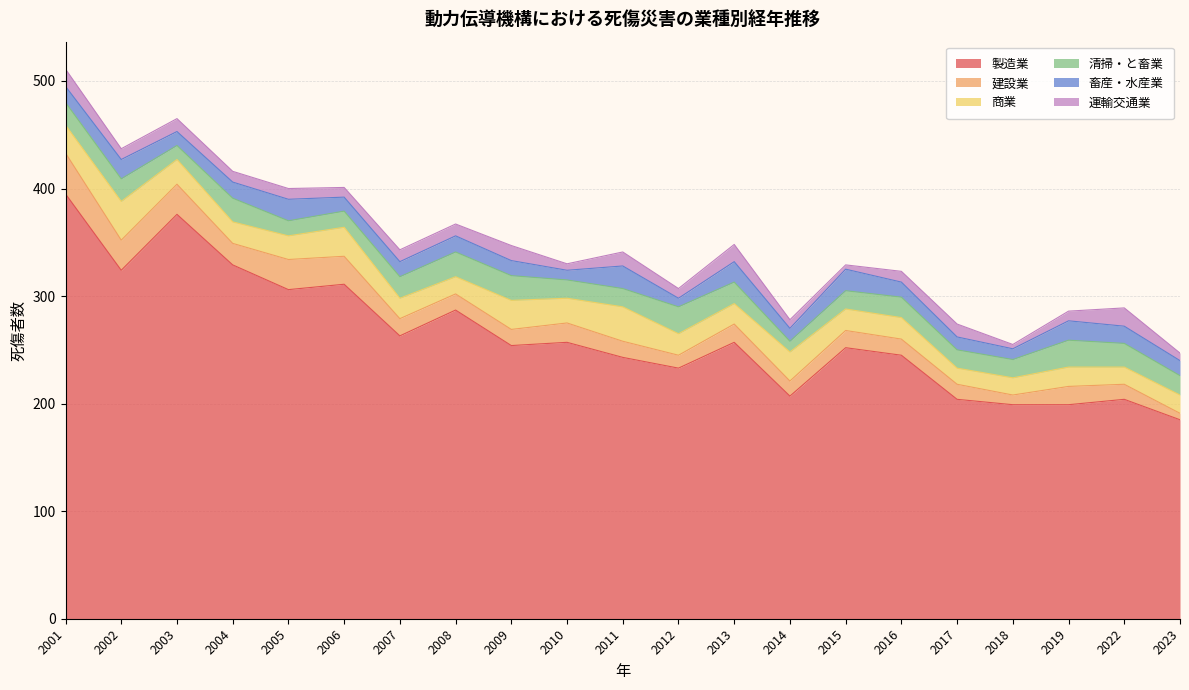

The 運輸交通業 series shows 9 at 2013. True or false?

False